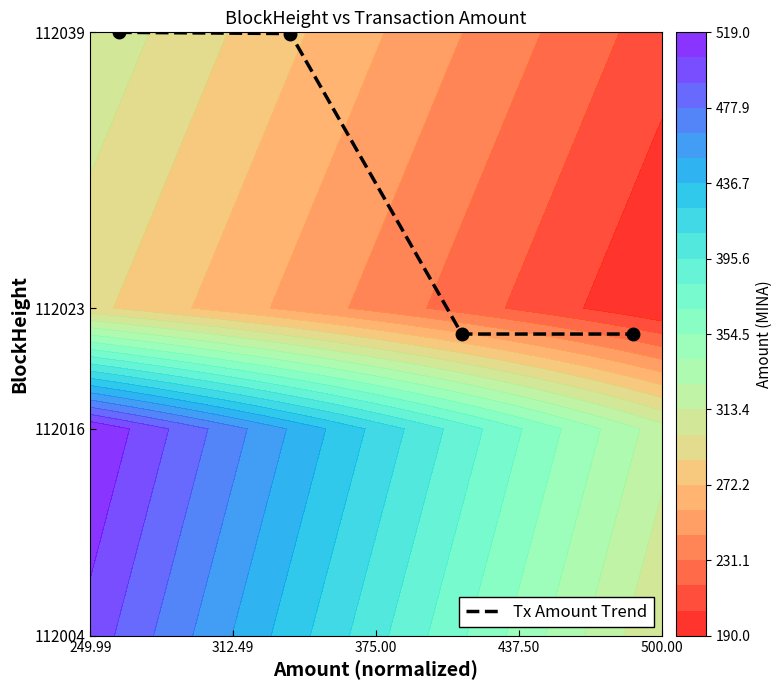

Reading left to right, what are all the values shown in this chart?

112039.0	112038.9	112021.5	112021.5